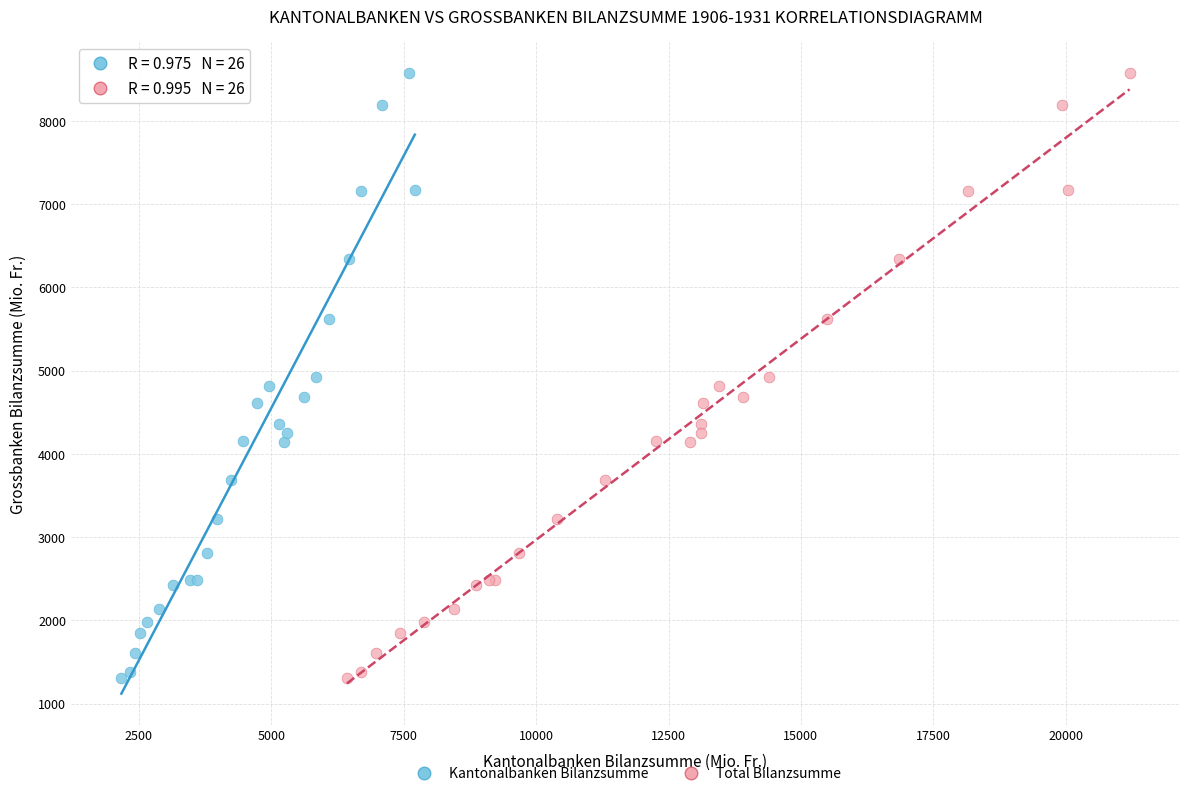

What are all the series names shown in the legend?

Kantonalbanken Bilanzsumme, Total Bilanzsumme